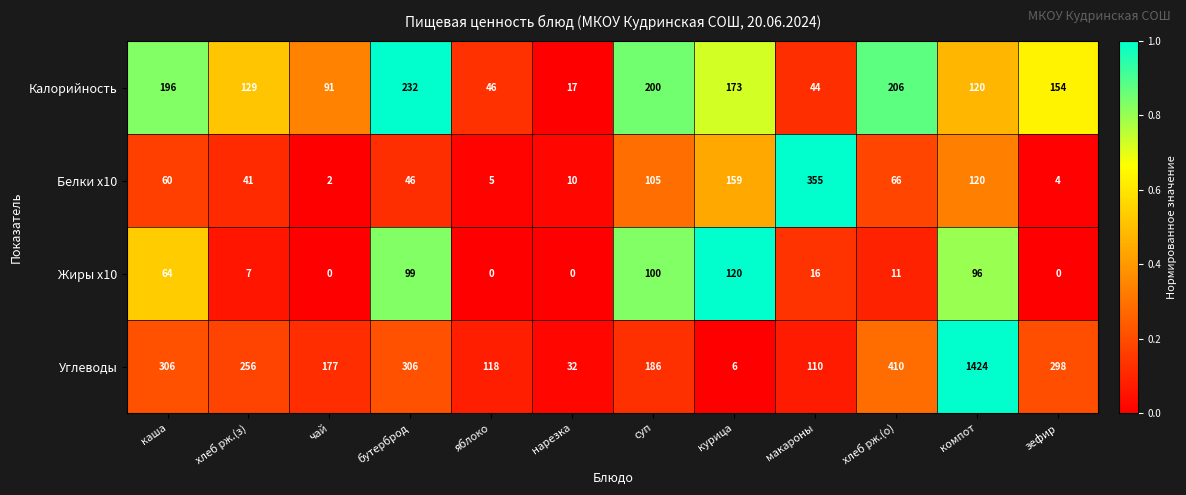

Rank the series by their maximum value, from lowest to highest.

Жиры x10, Калорийность, Белки x10, Углеводы